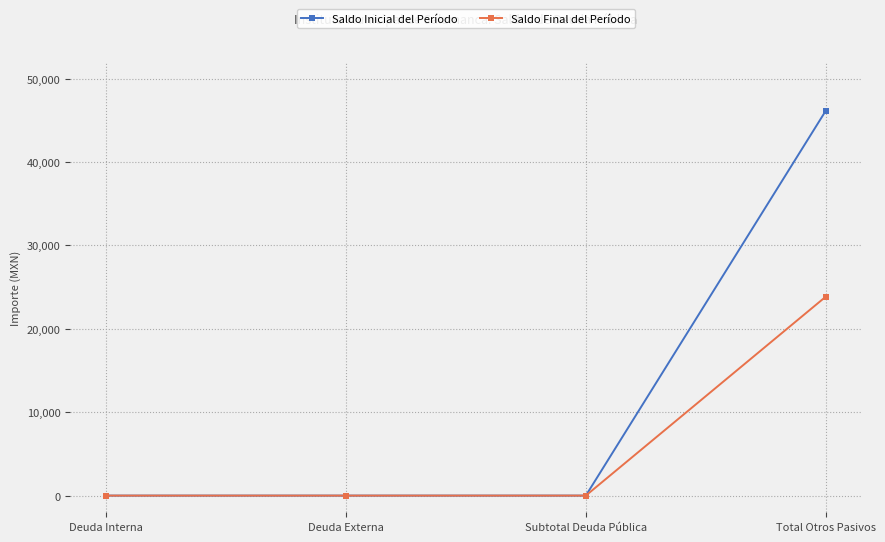

How many lines are shown in the chart?

2